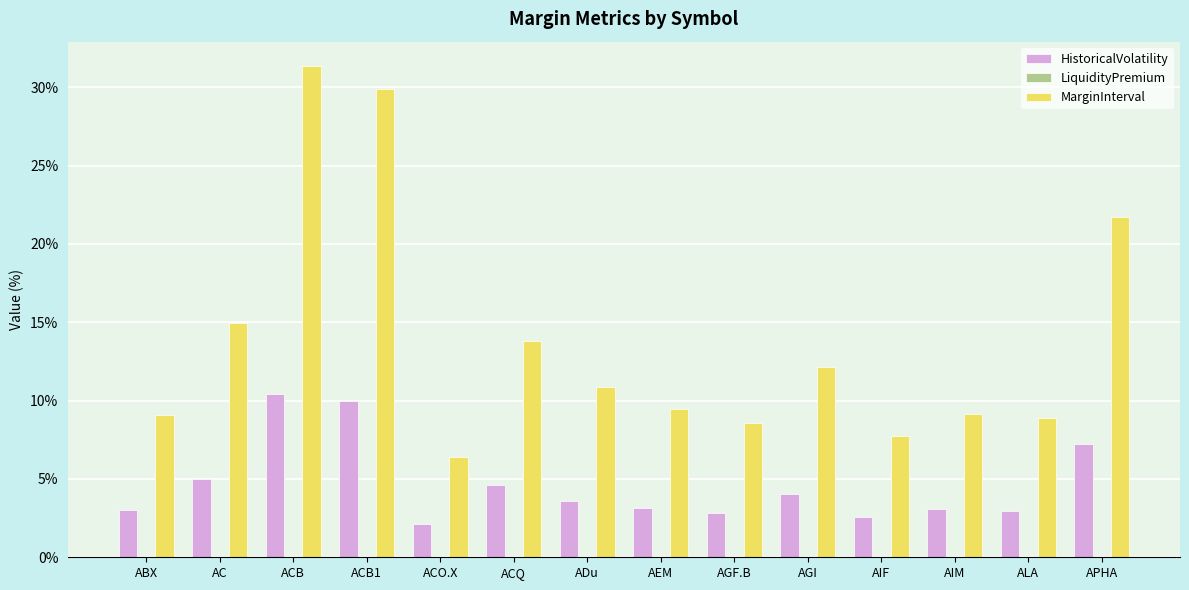

What is the average value of the MarginInterval series?

13.9